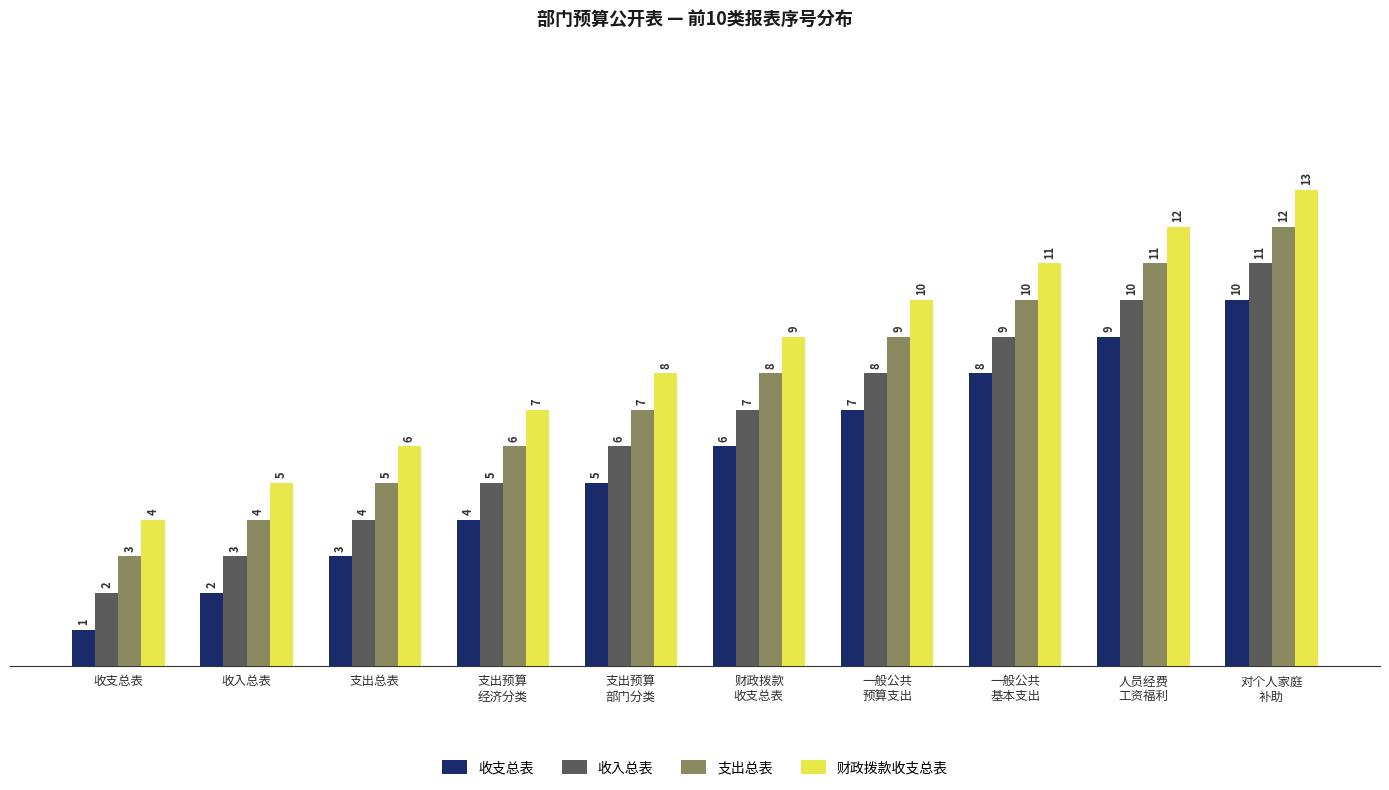

How many bars are there in each group?

4